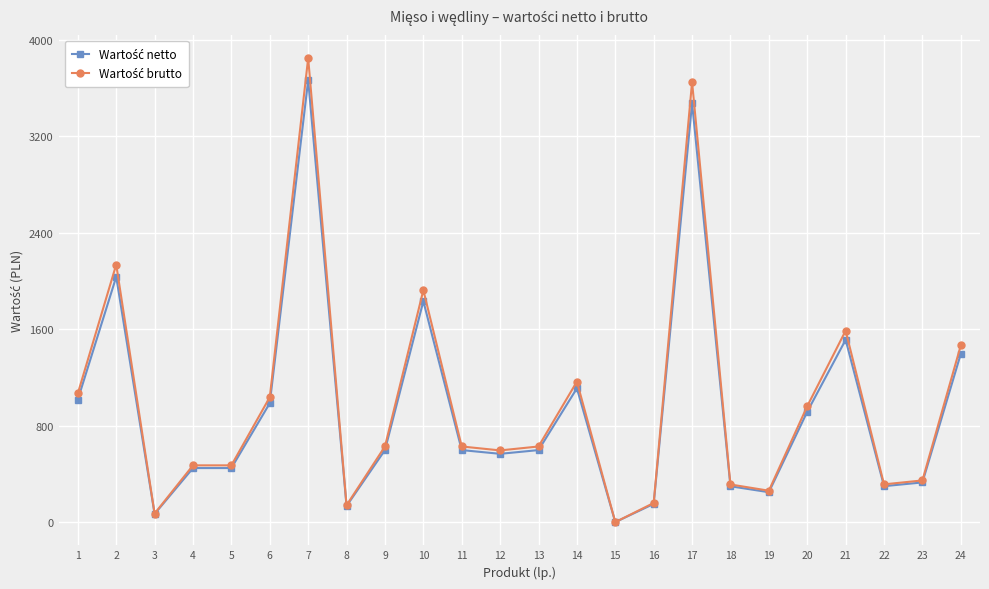

Which category has the lowest value across all series?

15